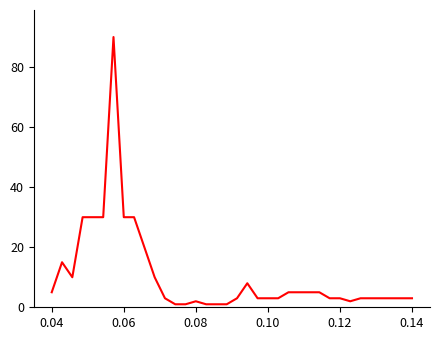

What is the greatest value displayed?

90